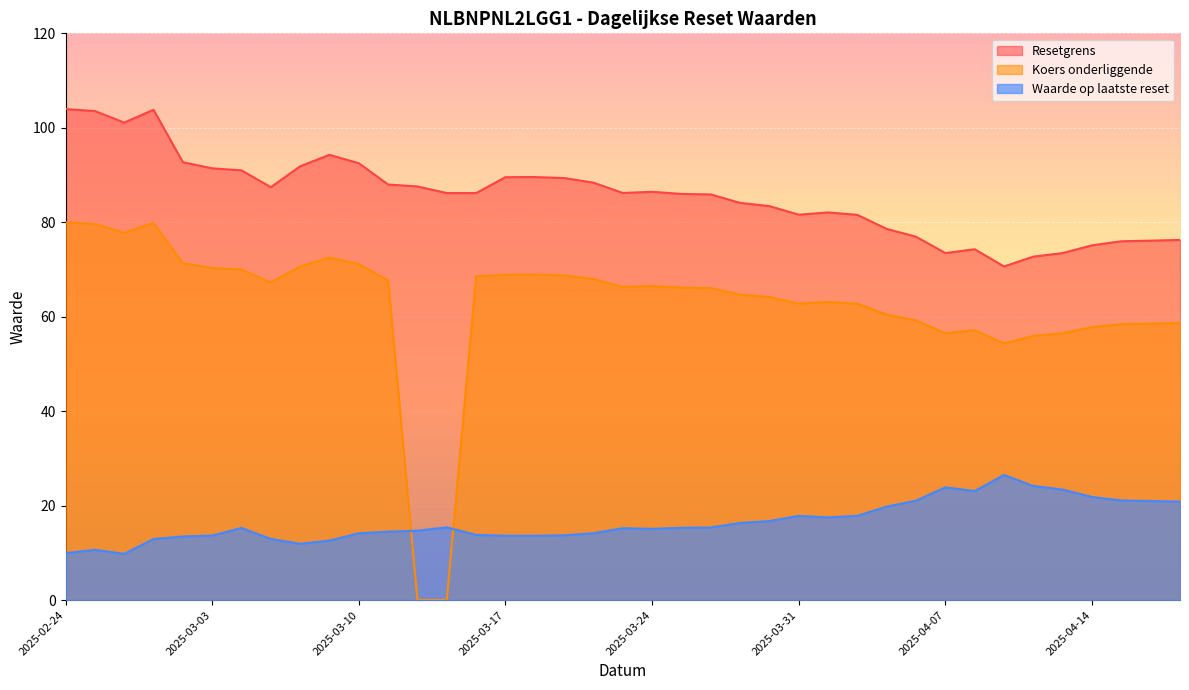

How many lines are shown in the chart?

3